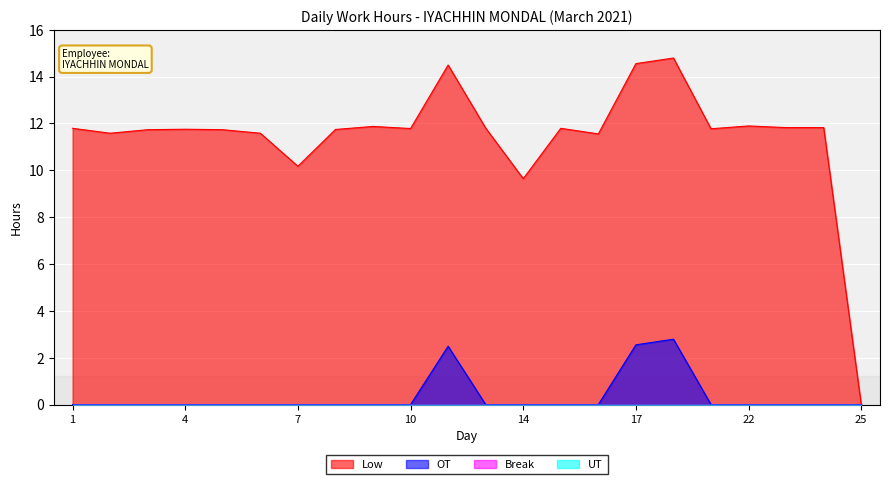

What is the greatest value displayed?

14.8